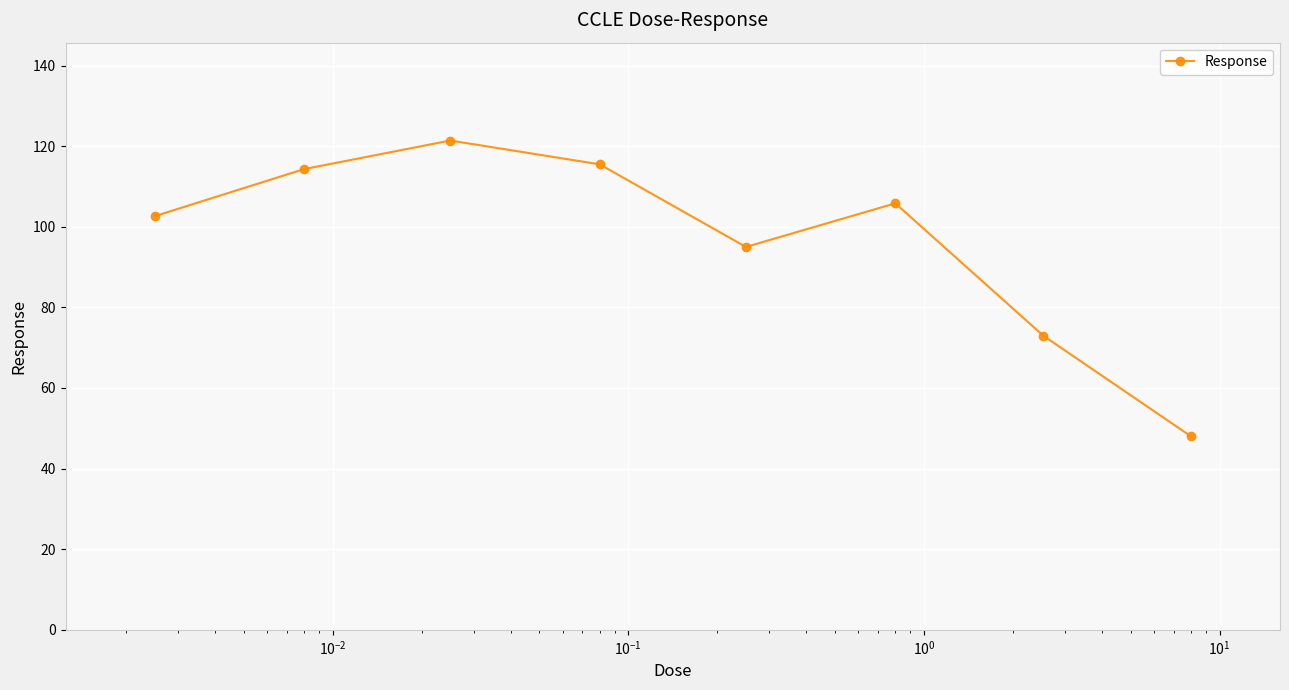

What is the average value?

97.0